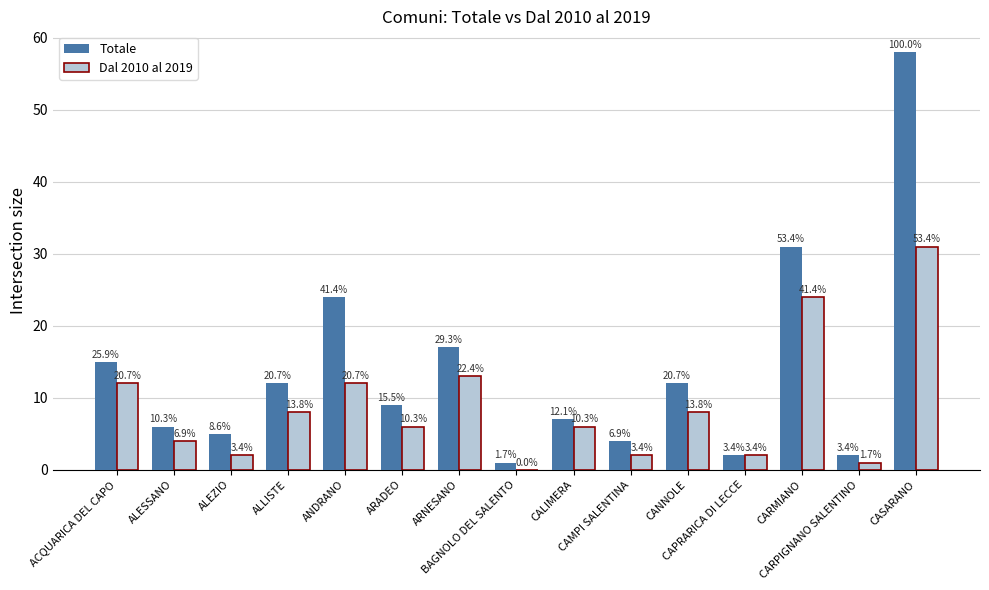

What are all the series names shown in the legend?

Totale, Dal 2010 al 2019